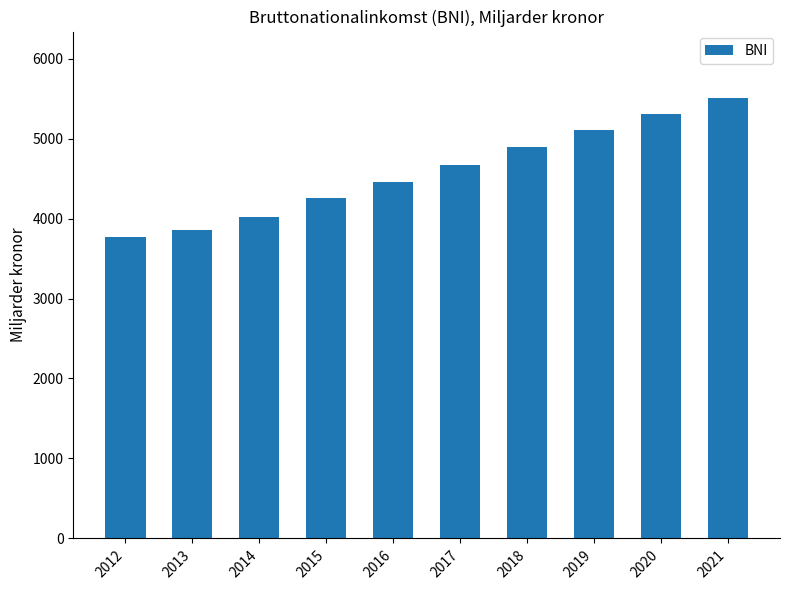

What is the ratio of the value at 2016 to the value at 2021?

0.8